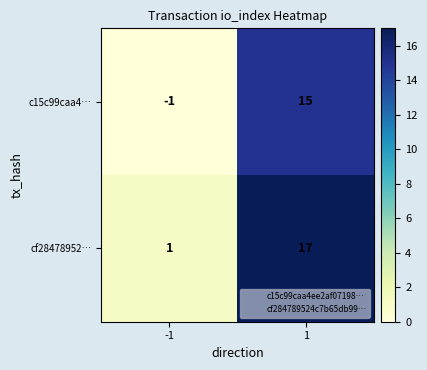

At how many categories does at least one series exceed 15?

1